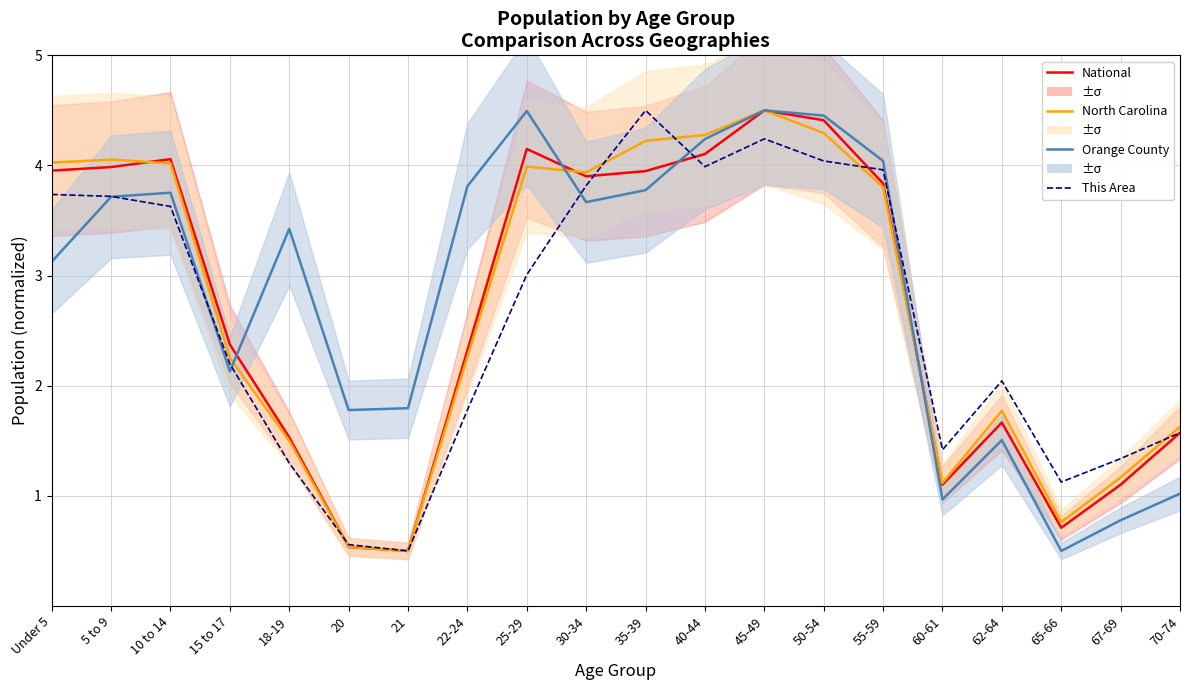

Between 15 to 17 and Under 5, which is larger?

Under 5